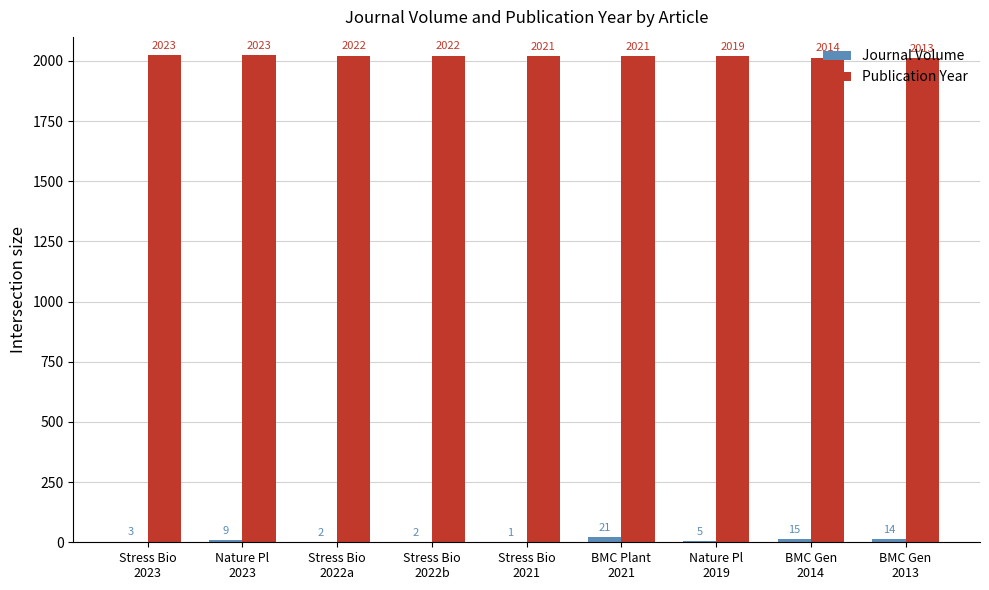

How many distinct data groups are displayed?

2